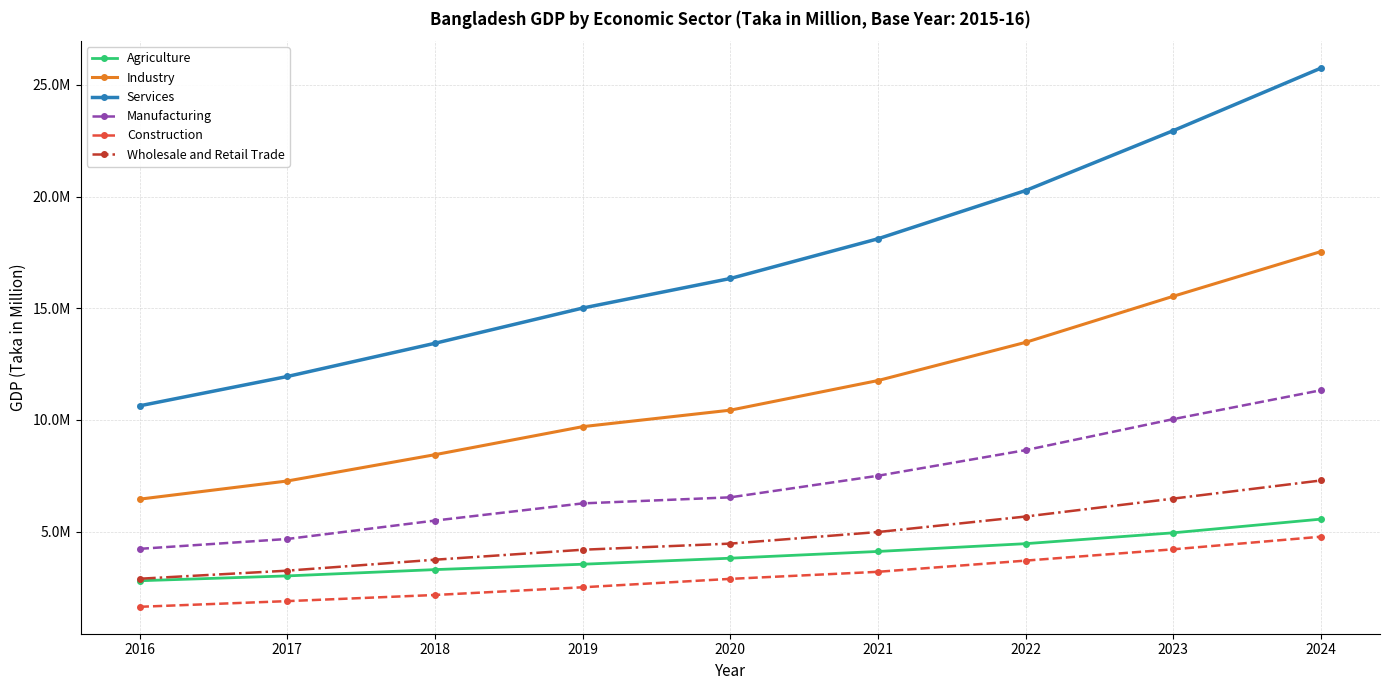

True or false: Services and Manufacturing cross at least once.

False